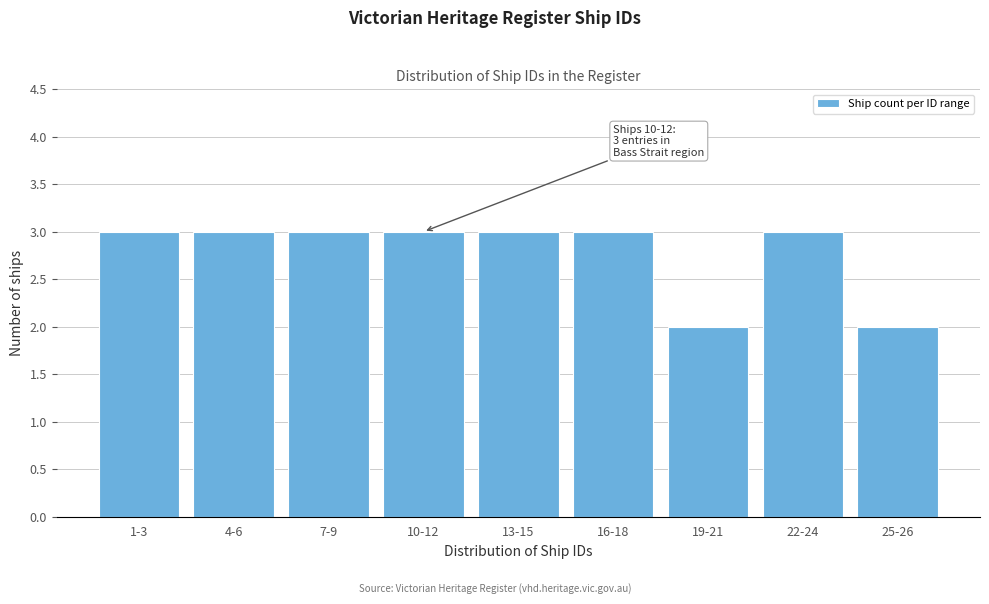

Reading left to right, extract all data points from this chart.

3	3	3	3	3	3	2	3	2